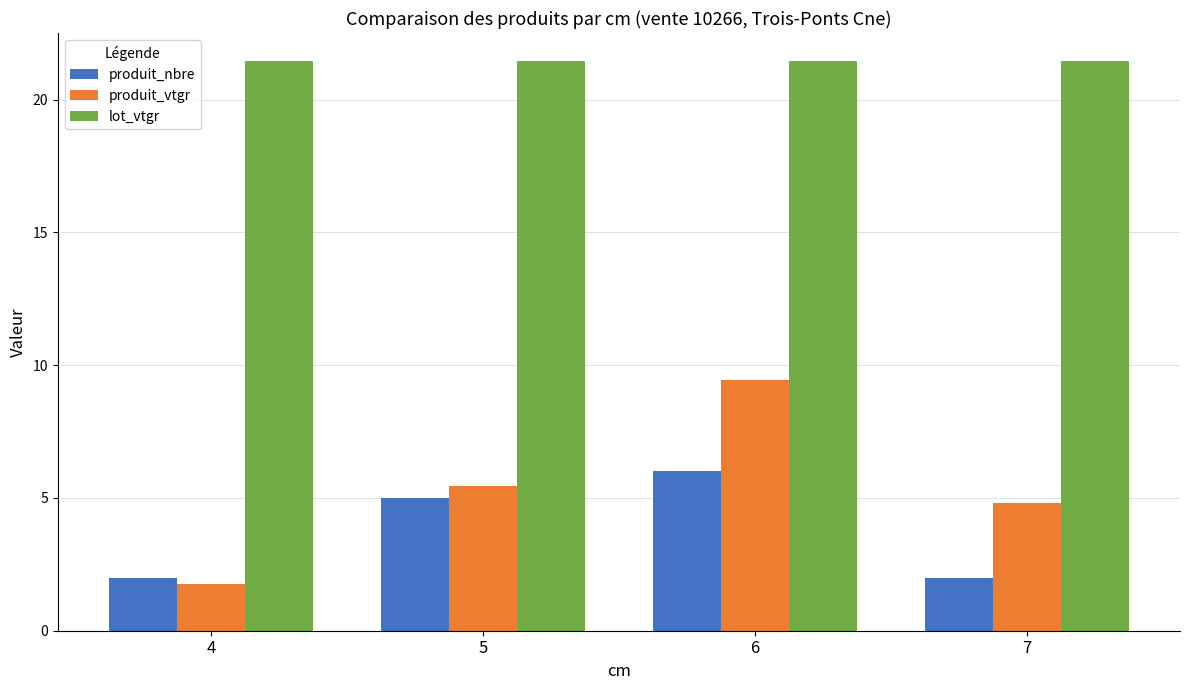

Between 4 and 5, which series saw the biggest shift?

produit_vtgr